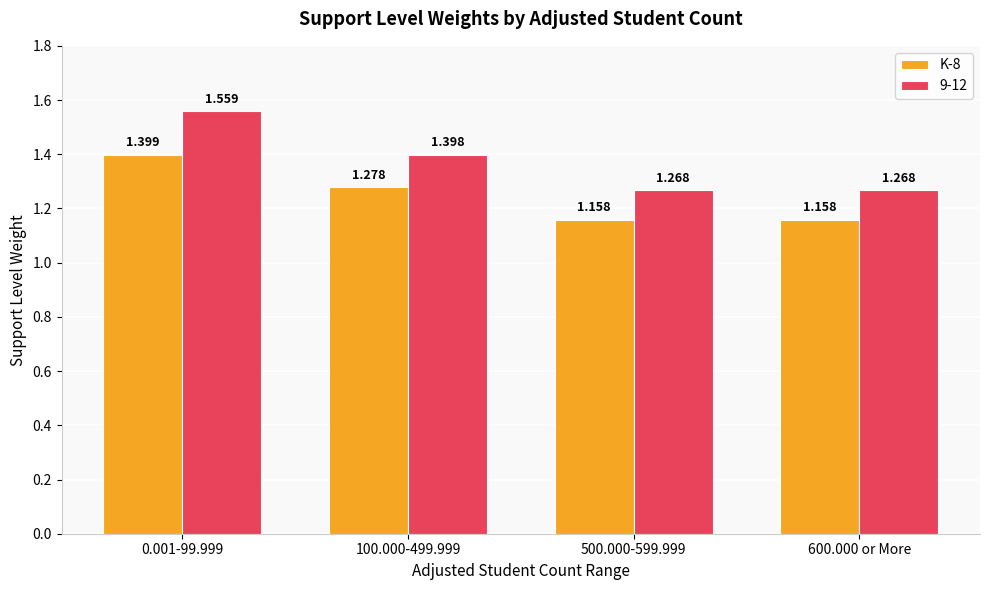

Is the value of K-8 at 500.000-599.999 greater than the value of 9-12 at 600.000 or More?

No